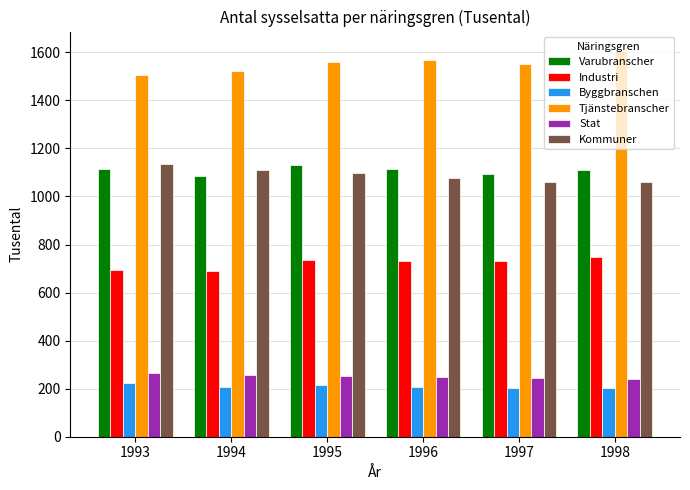

Is the value of Industri at 1995 greater than the value of Byggbranschen at 1995?

Yes